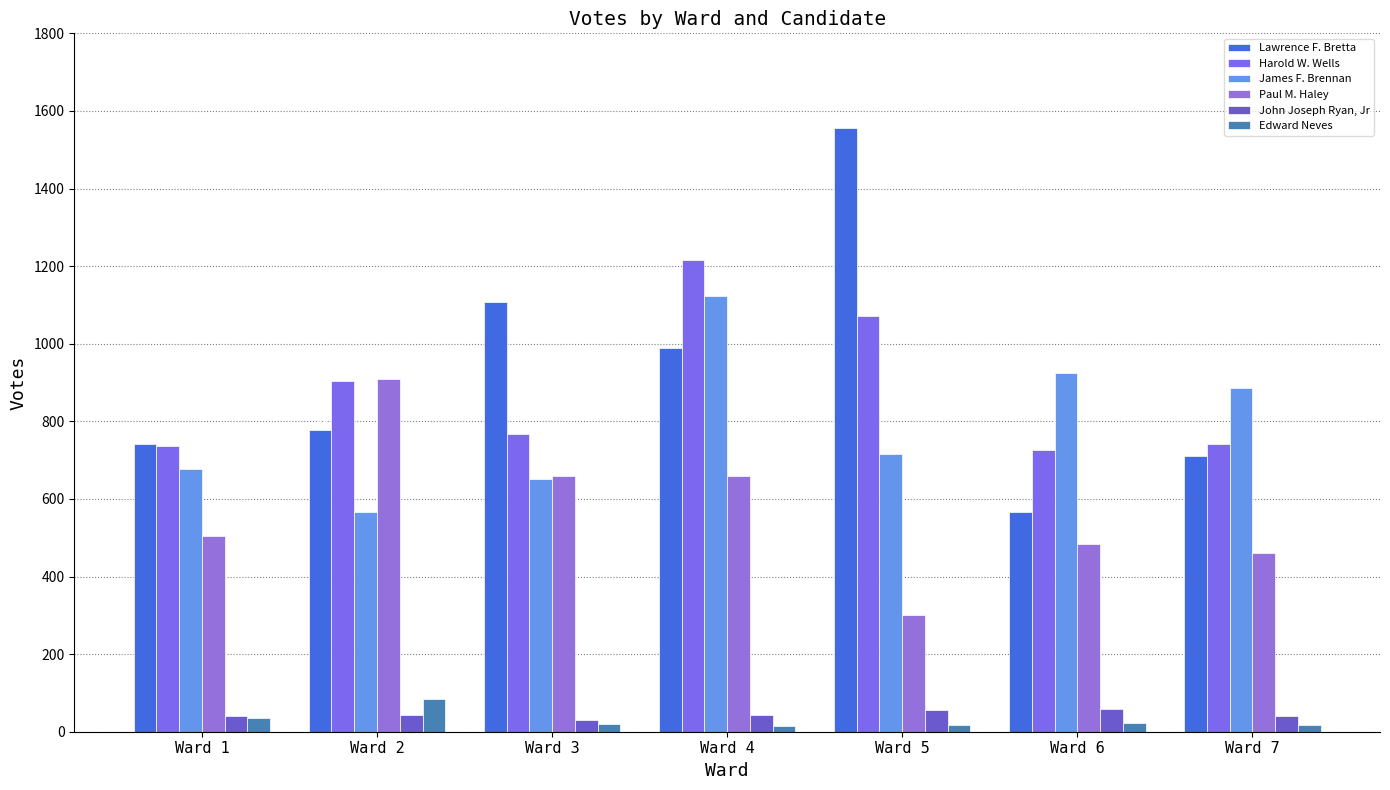

What is the value of the James F. Brennan bar at the 1st from the left?

676